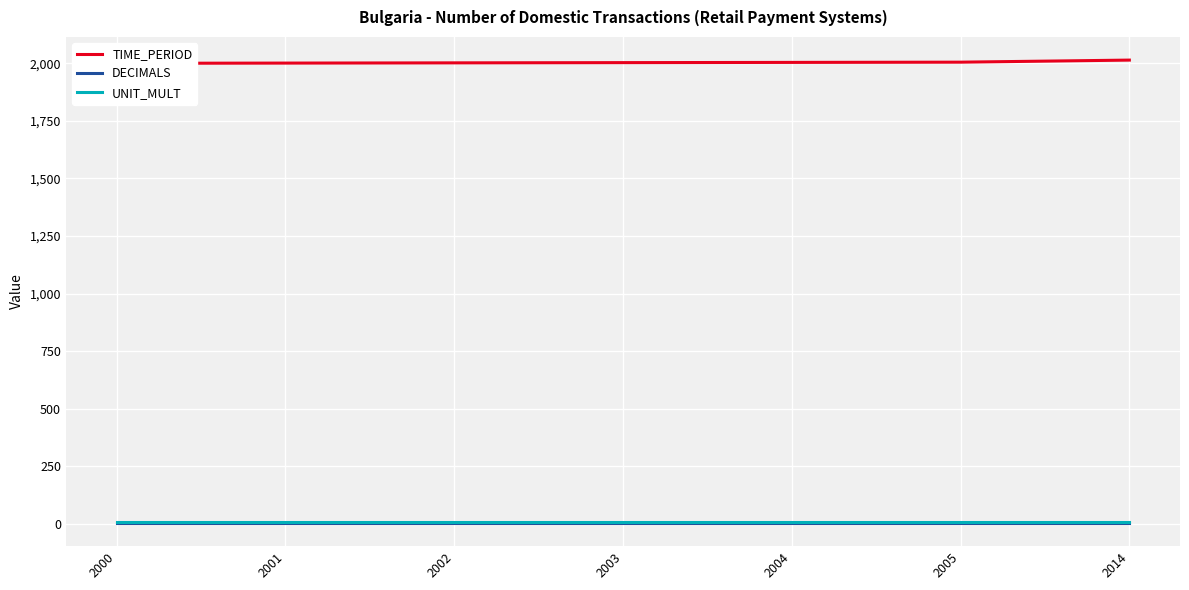

Reading left to right, what are all the values shown in this chart?

TIME_PERIOD: 2000=2000	2001=2001	2002=2002	2003=2003	2004=2004	2005=2005	2014=2014
DECIMALS: 2000=3	2001=3	2002=3	2003=3	2004=3	2005=3	2014=3
UNIT_MULT: 2000=6	2001=6	2002=6	2003=6	2004=6	2005=6	2014=6